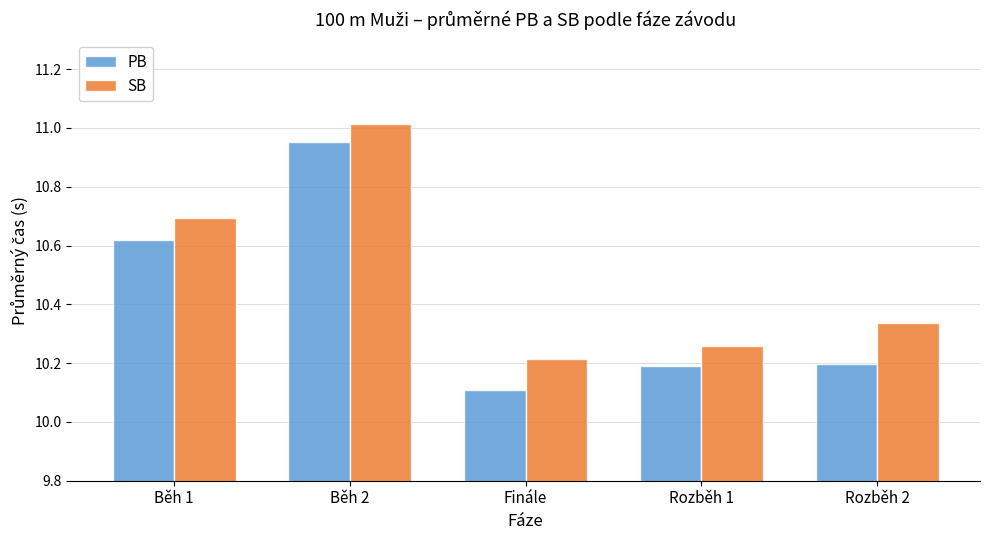

At which label does SB reach its minimum?

Finále